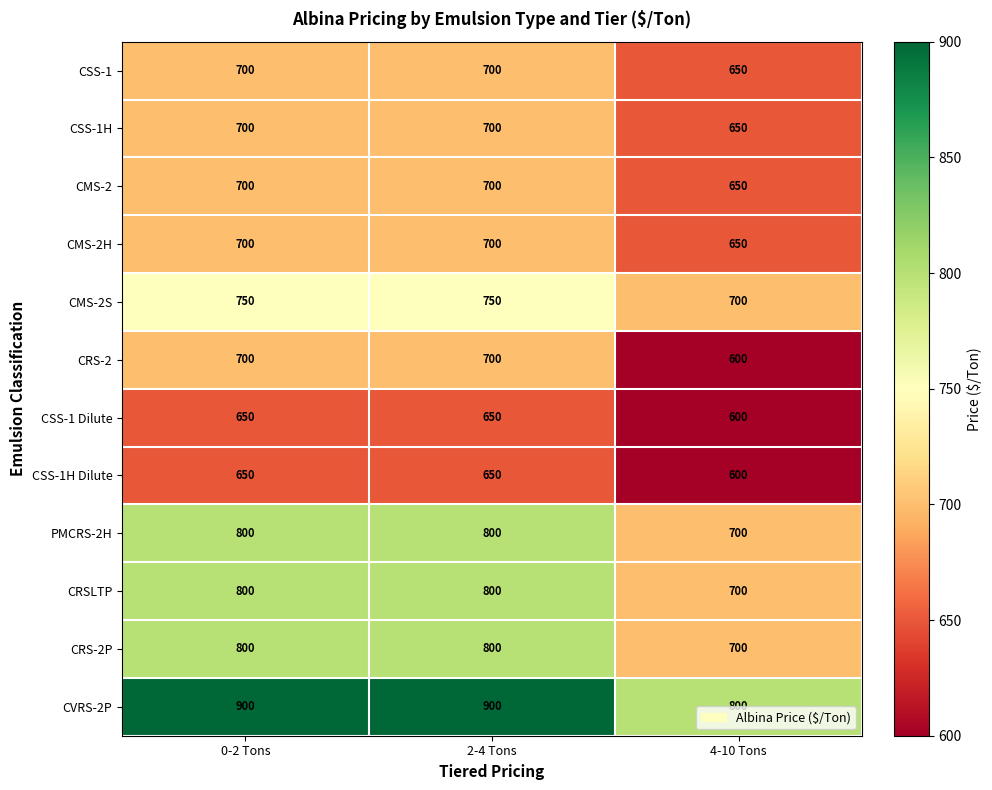

What is the sum of all CMS-2S values?

2200